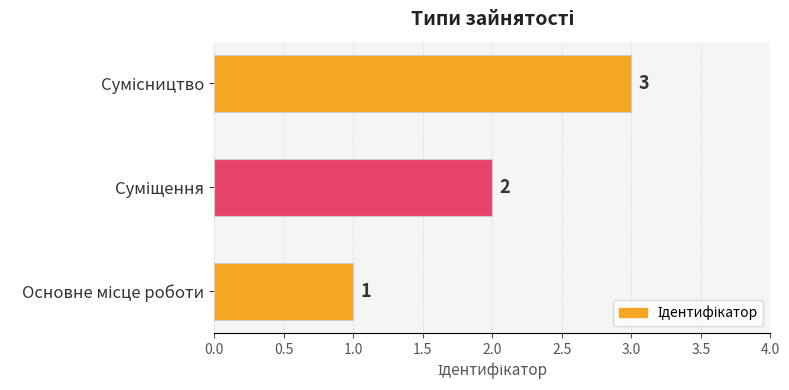

What is the maximum value shown in the chart?

3